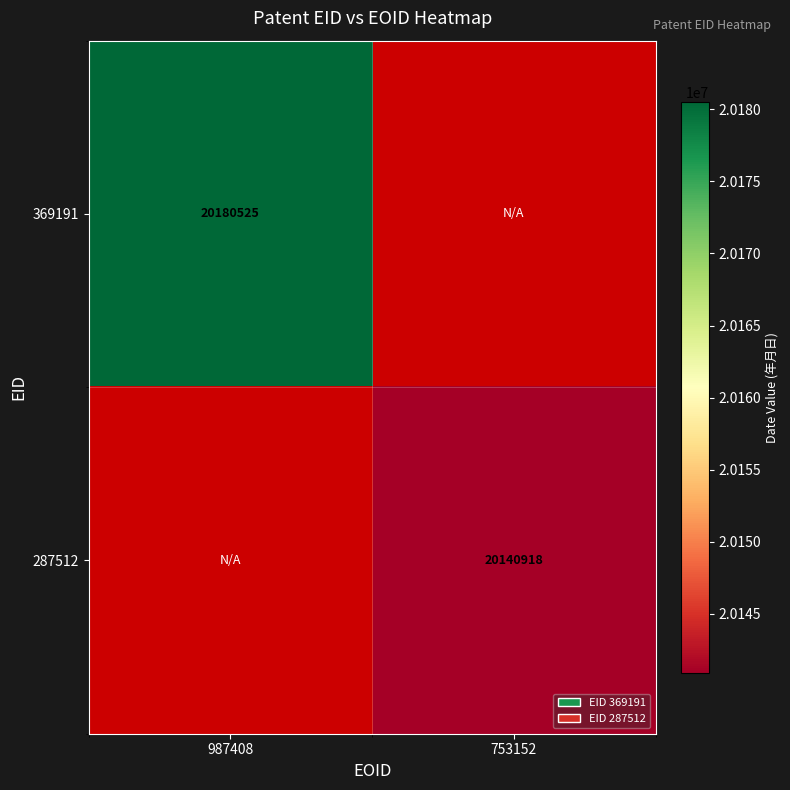

The 287512 series shows 20140918 at 753152. True or false?

True